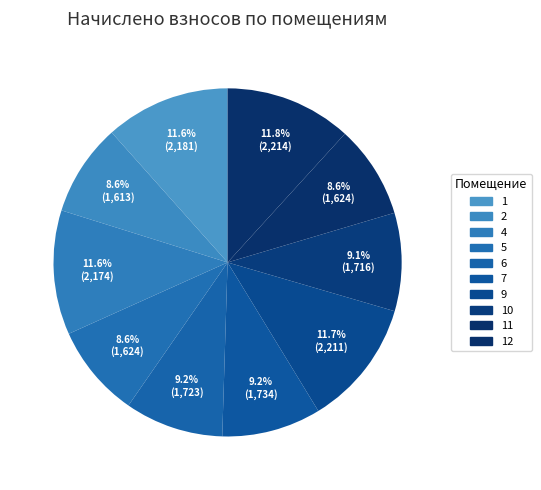

Count the number of slices in the pie.

10